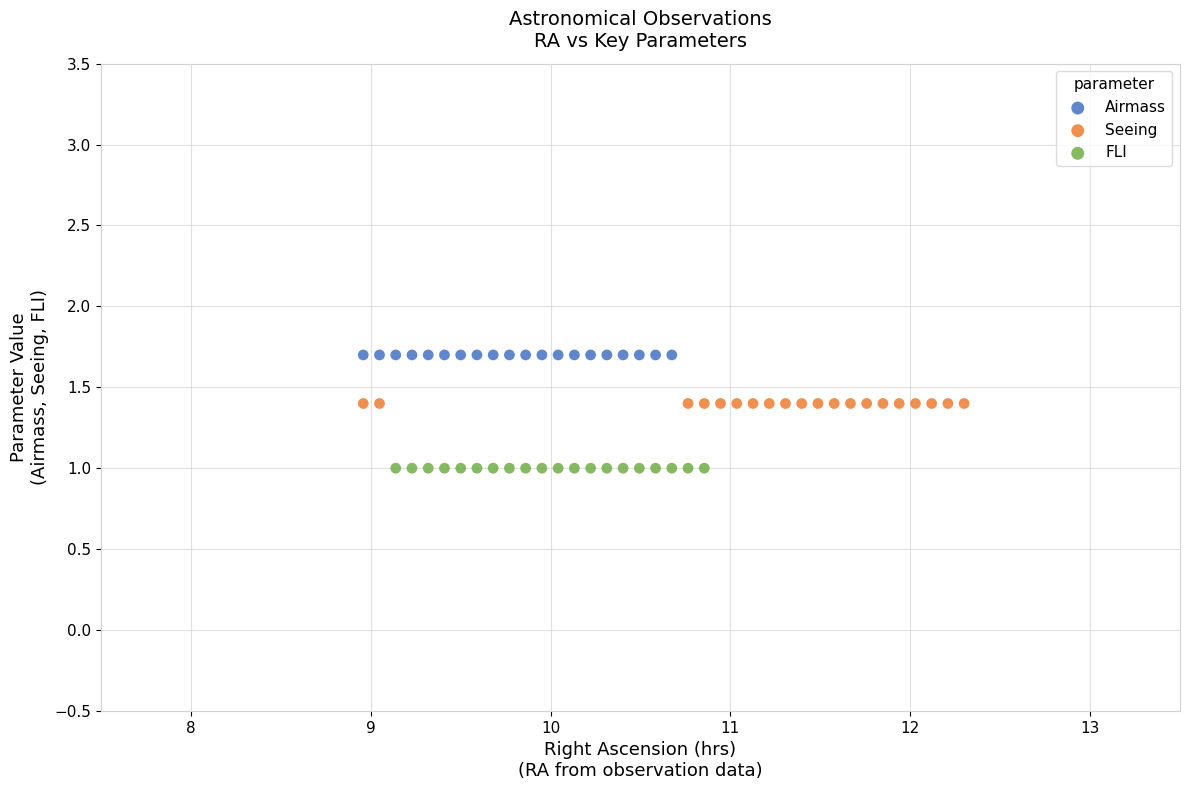

Which series contains the highest Y value?

Airmass